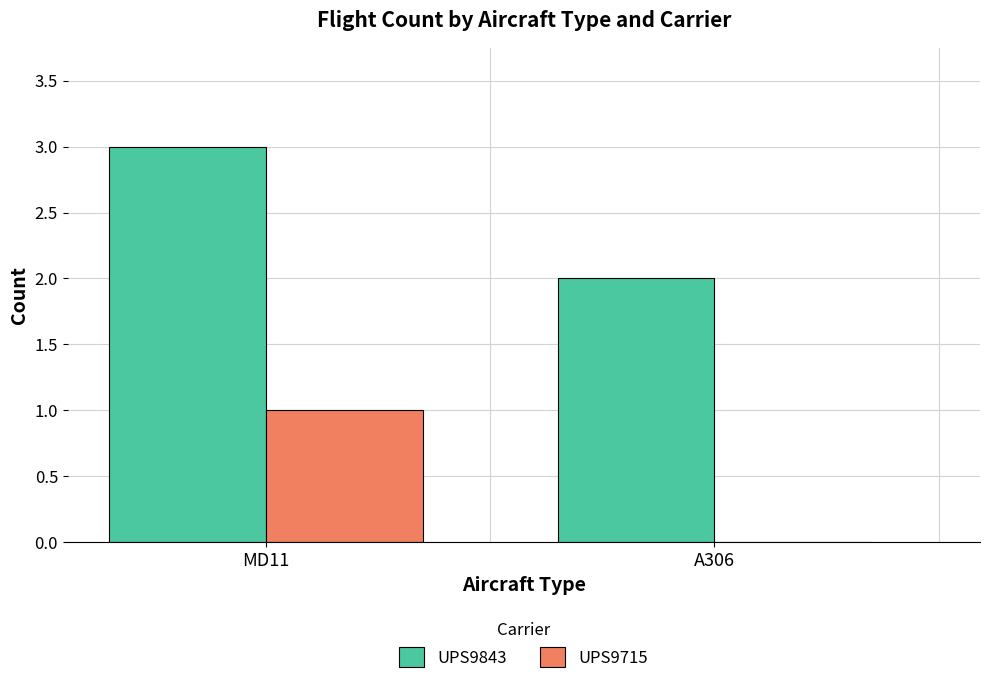

What is the sum of the UPS9843 values at MD11 and A306?

5